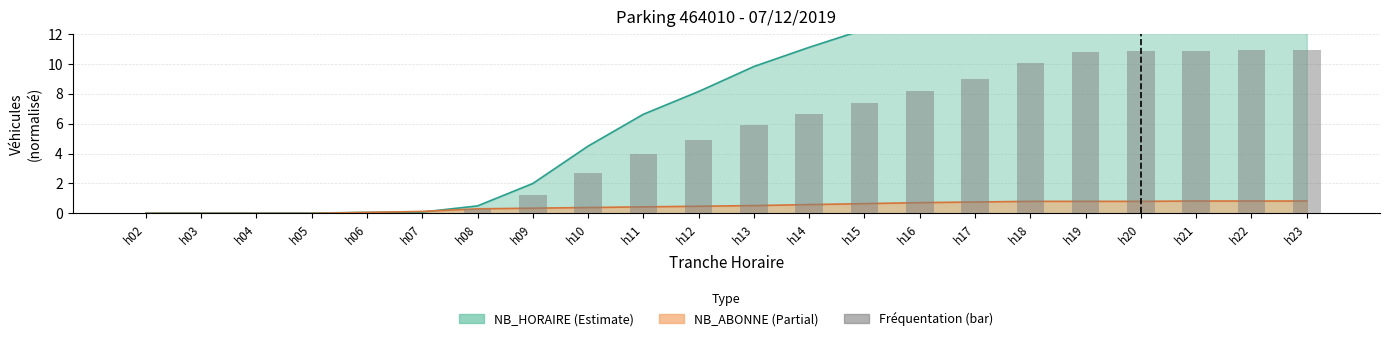

What is the difference between the second highest and minimum values?

10.9